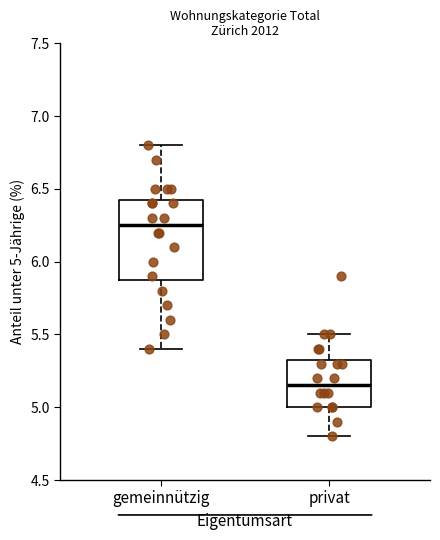

Reading left to right, read every box against the y-axis: the position of its median line, the range the box covers, and the ends of its whiskers. The values are not printed on the chart, so give them approximately, as read against the axis.

gemeinnützig: median 6.25, box 5.90 to 6.45, whiskers 5.40 to 6.80
privat: median 5.15, box 5.00 to 5.35, whiskers 4.80 to 5.50